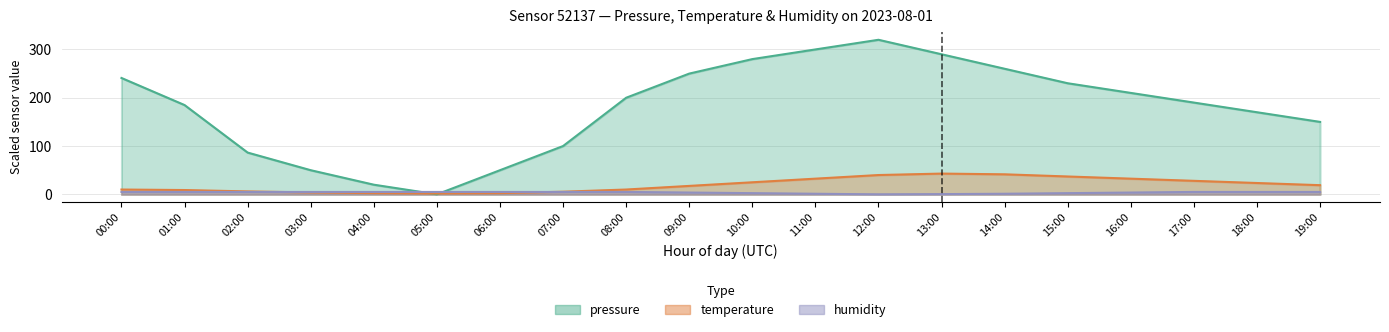

At 17:00, list the series in order from largest to smallest.

pressure, temperature, humidity